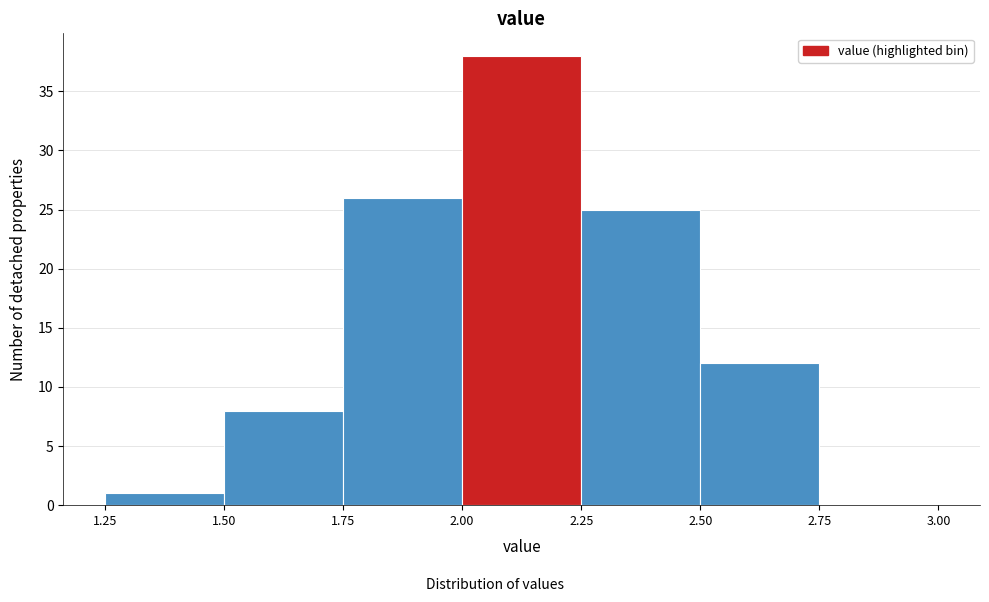

Reading left to right, list every bar in this chart as the range it spans on the x-axis followed by its height. The values are not printed on the chart, so give them approximately, as read against the axis.

1.25 to 1.50: 1
1.50 to 1.75: 8
1.75 to 2.00: 26
2.00 to 2.25: 38
2.25 to 2.50: 25
2.50 to 2.75: 12
2.75 to 3.00: 0